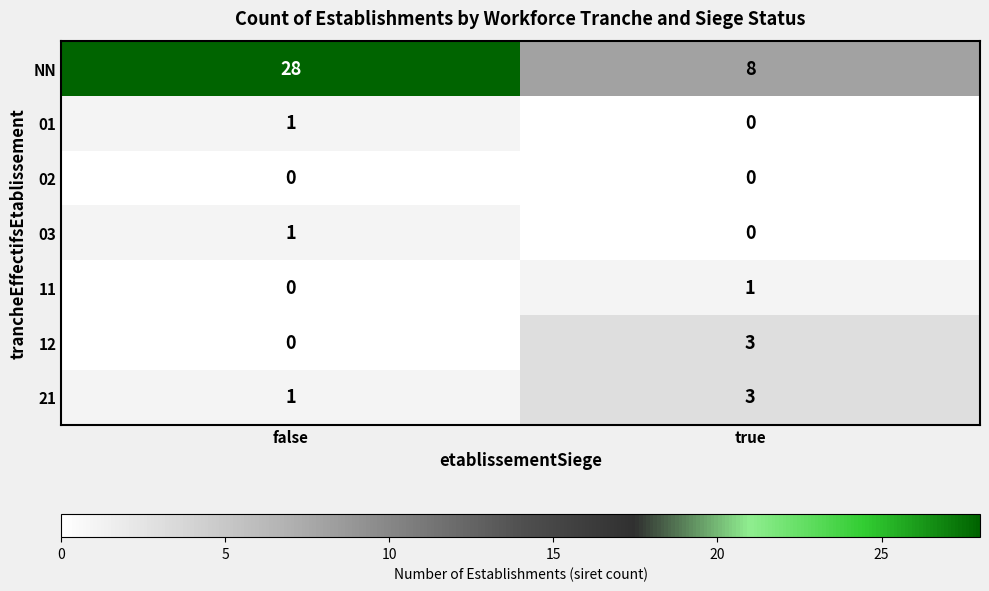

What is the sum of all NN values?

36